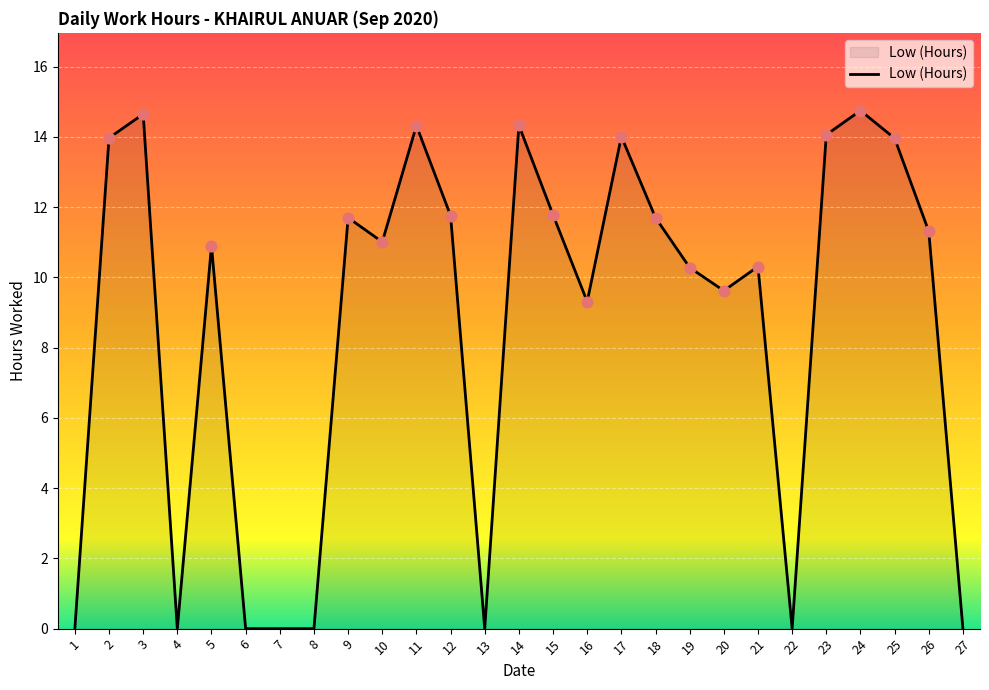

What is the change in value from 4 to 21?

+10.3